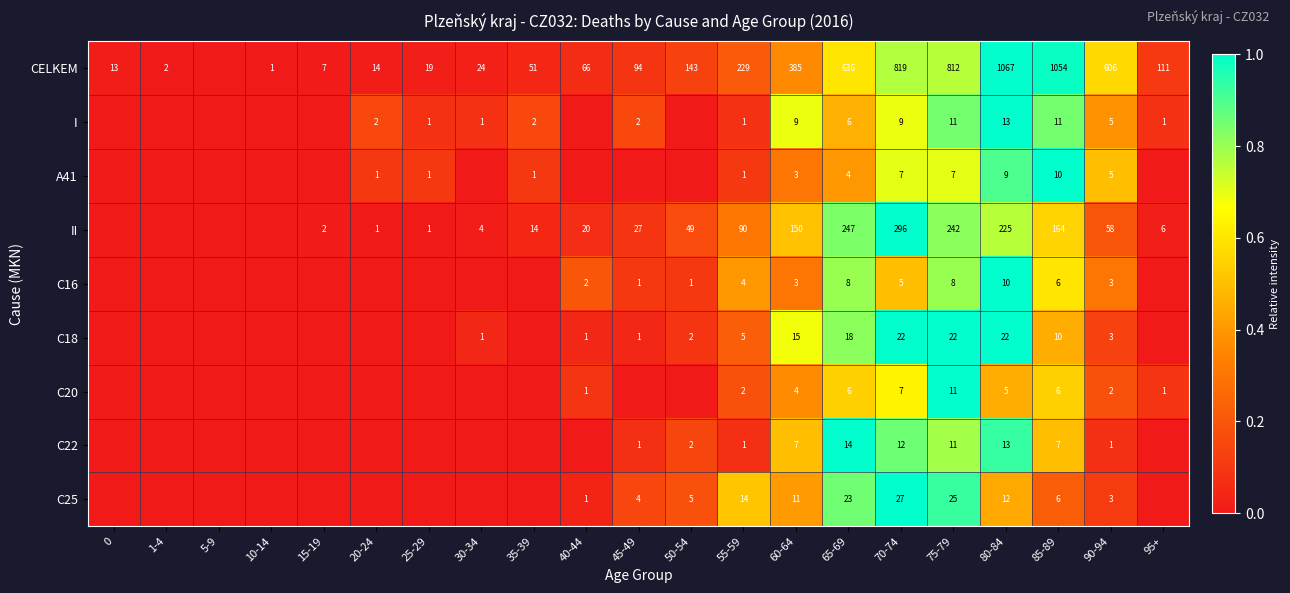

What is the difference between the highest and lowest values at 65-69?

632